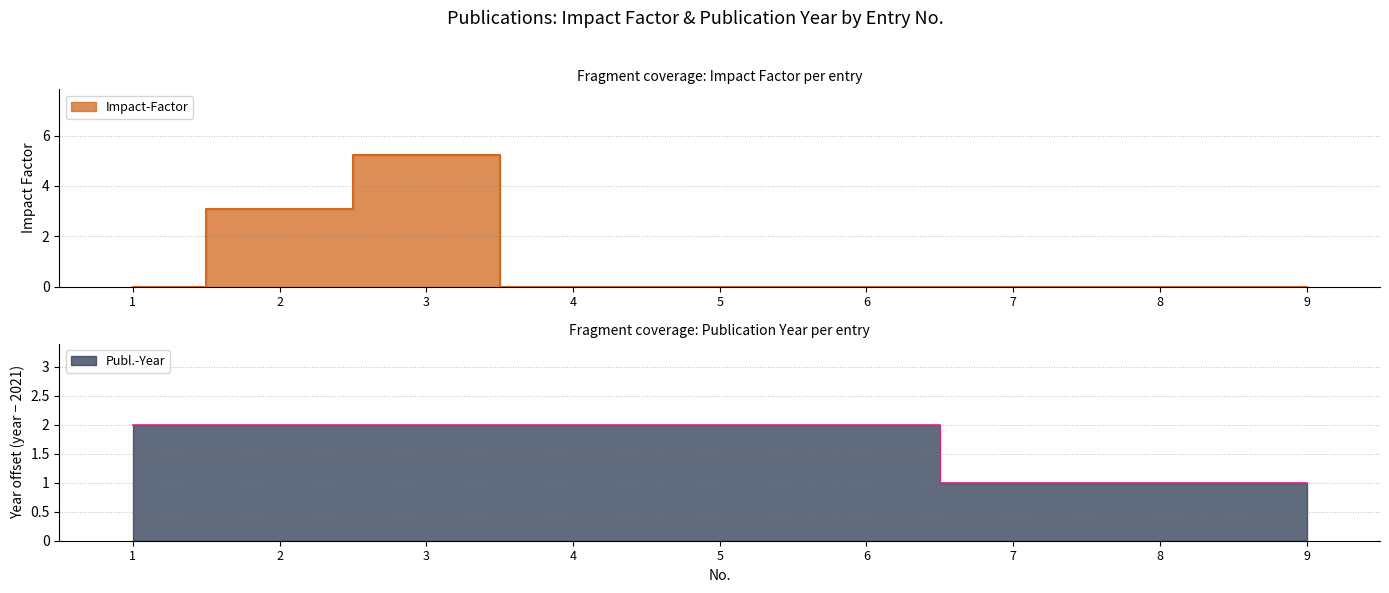

Reading right to left, extract all data points from this chart.

Impact-Factor: 9=0.0	8=0.0	7=0.0	6=0.0	5=0.0	4=0.0	3=5.2	2=3.1	1=0.0
Publ.-Year: 9=1.0	8=1.0	7=1.0	6=2.0	5=2.0	4=2.0	3=2.0	2=2.0	1=2.0